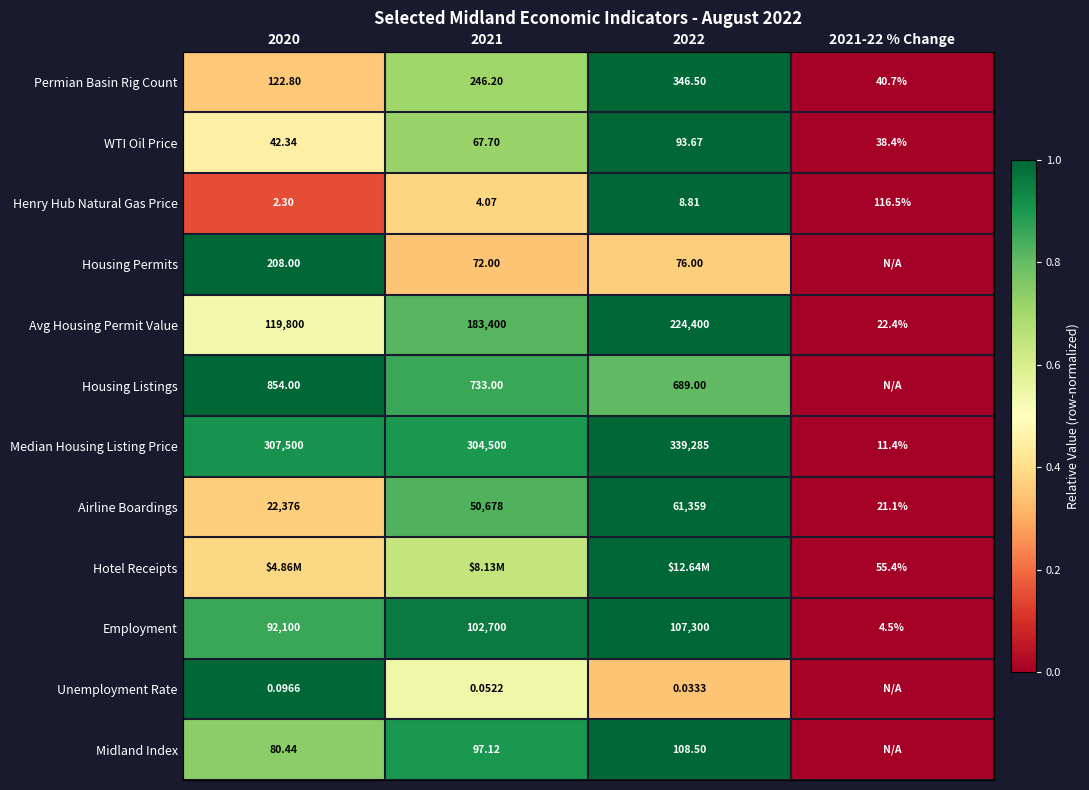

At which category is the sum across all series the highest?

2022